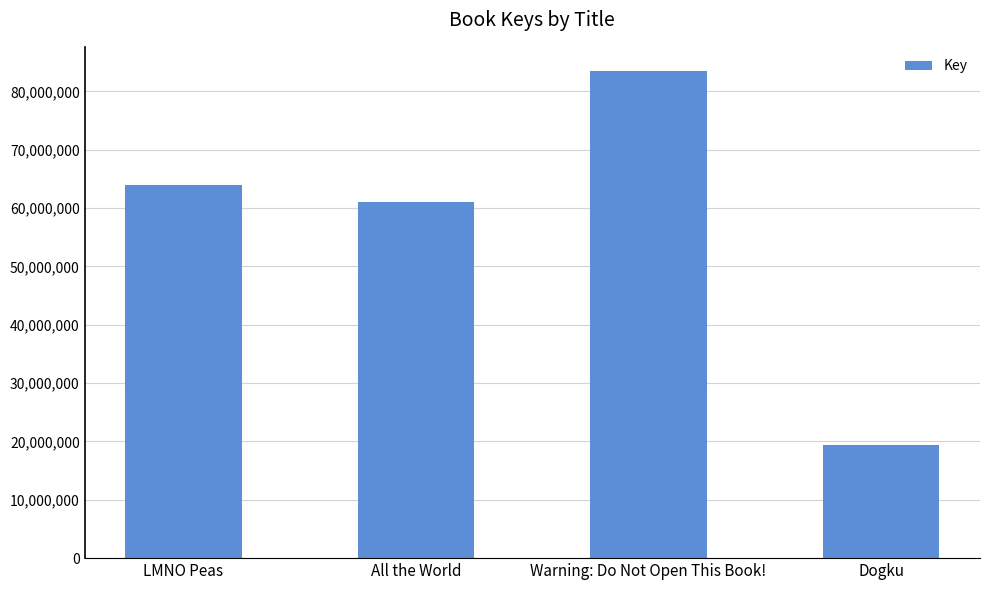

What value does the data have at Warning: Do Not Open This Book!?

83463318